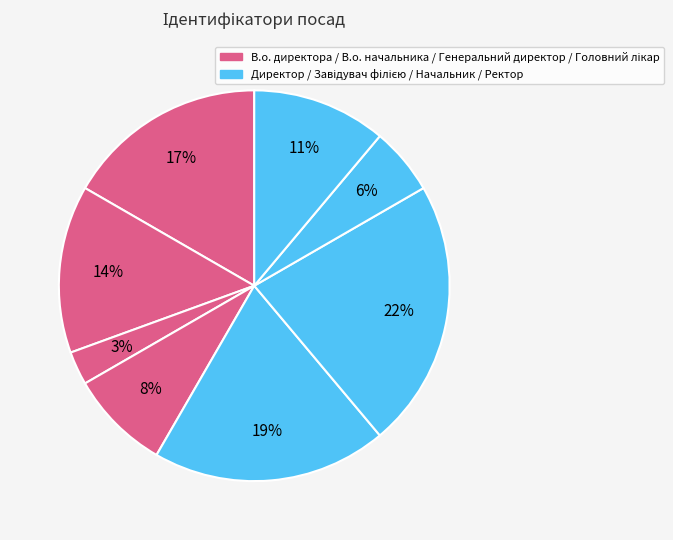

How many slices are in this pie chart?

8